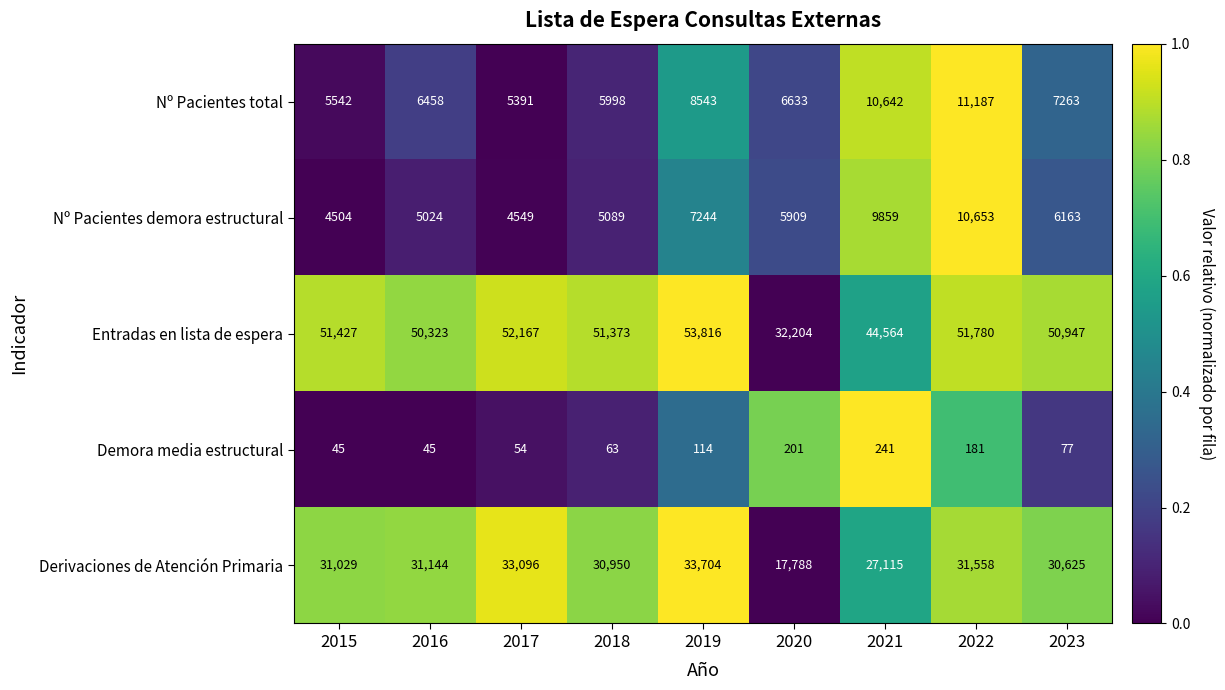

What is the sum of all Entradas en lista de espera values?

438601